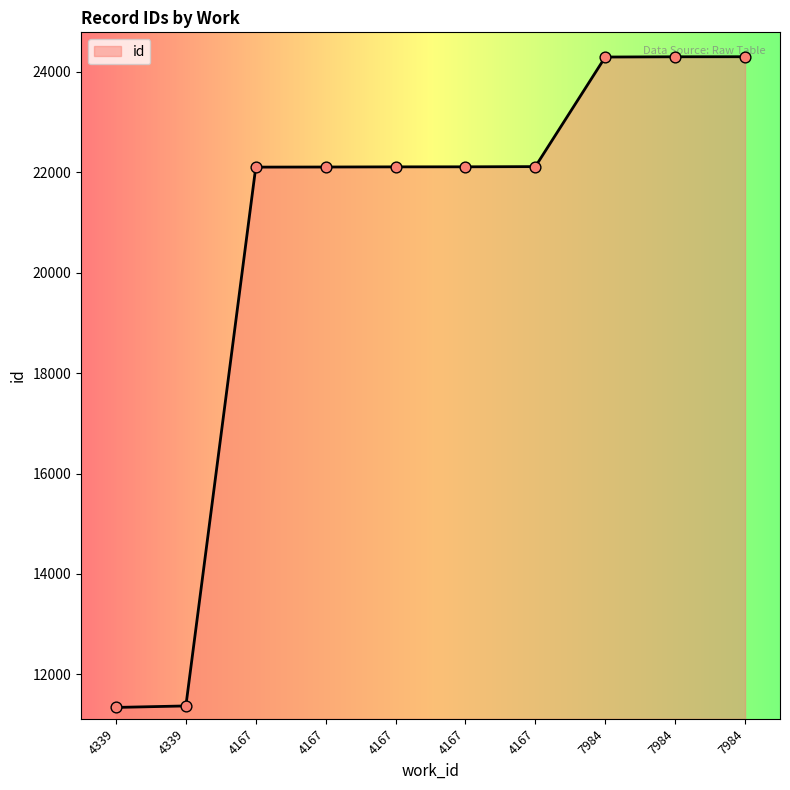

Which has a higher value, 4167 or 4339?

4167